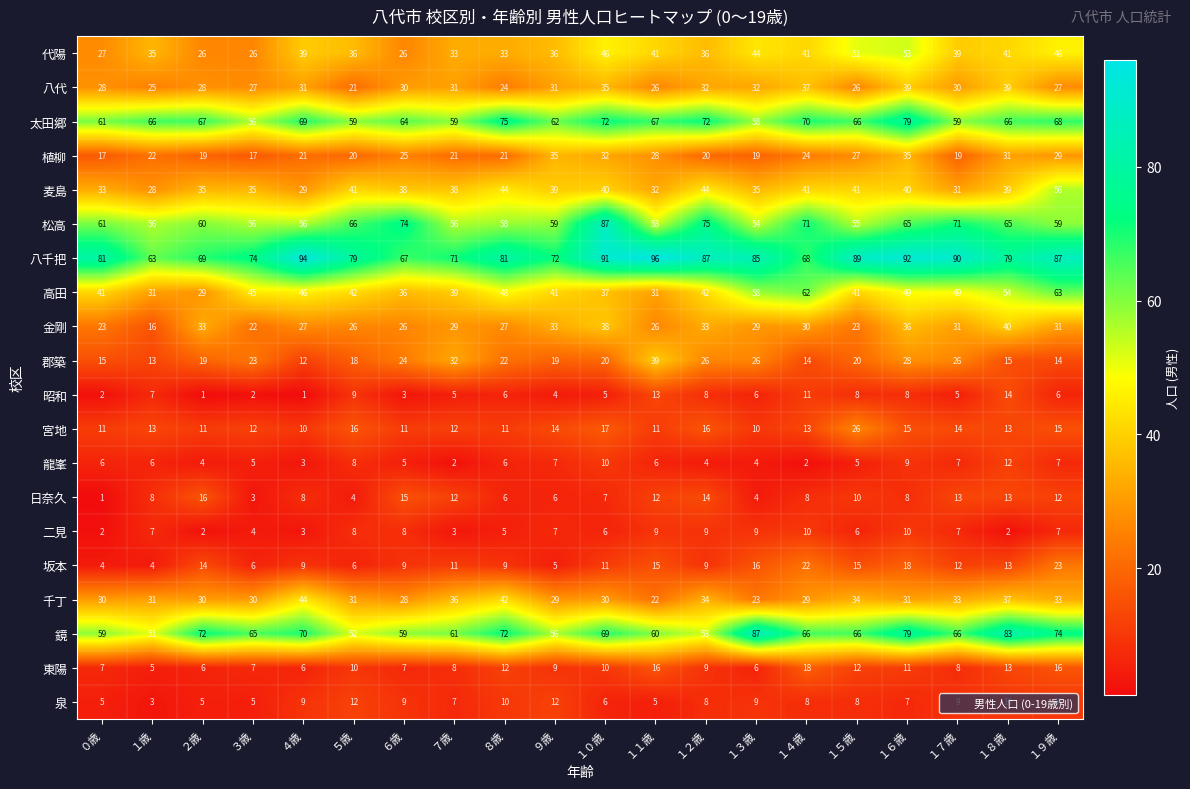

Which series has the widest spread of values?

鏡